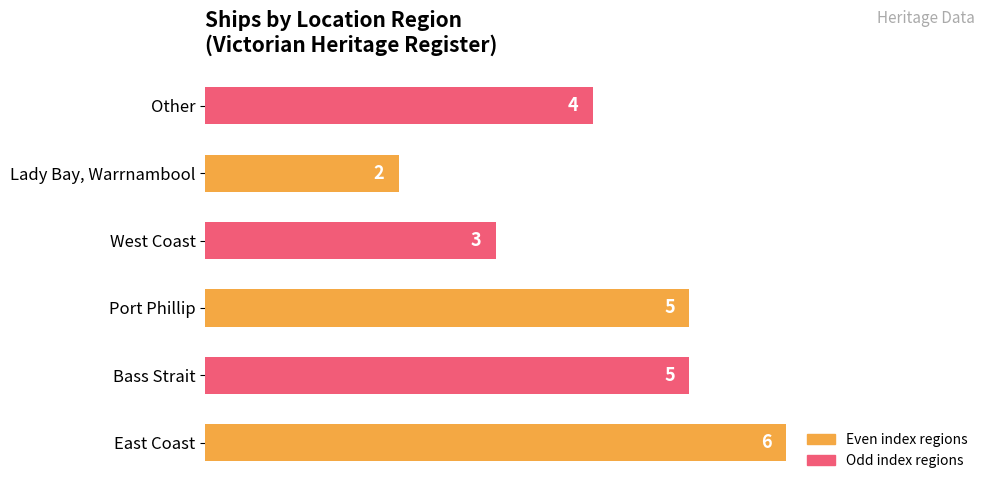

True or false: the data shows 6 at Other.

False